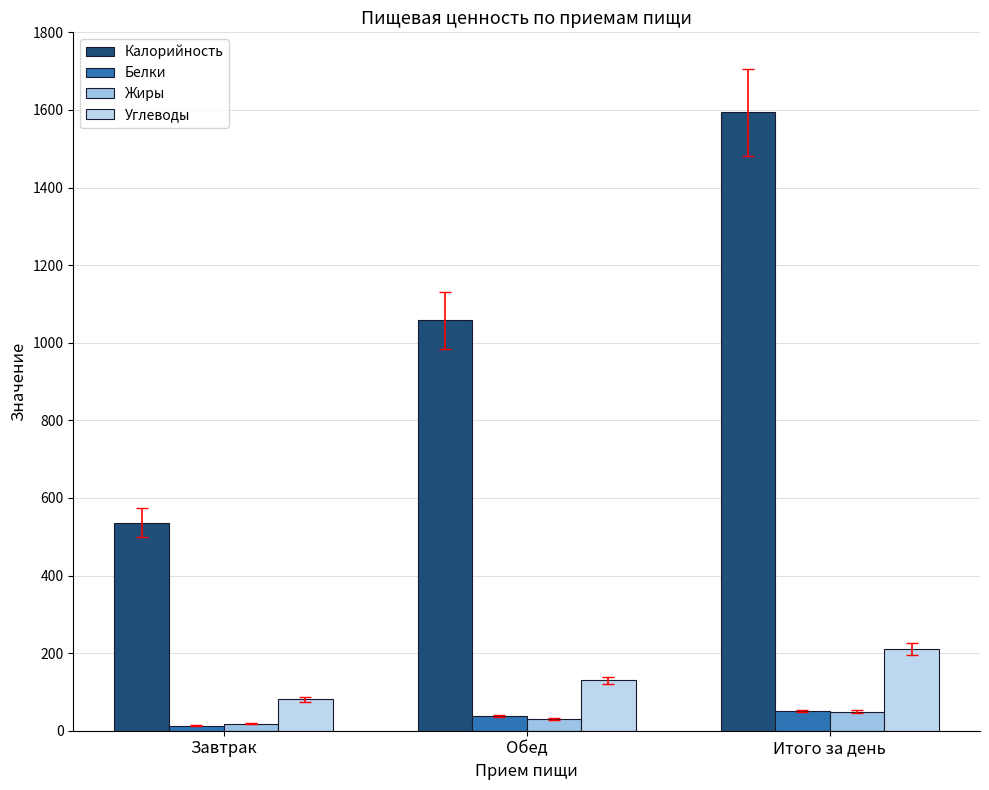

Which category has the lowest value in the Жиры series?

Завтрак